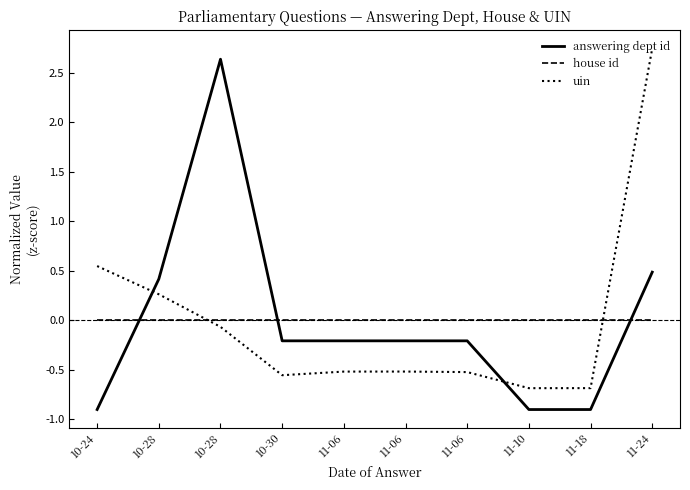

How many values in the uin series are below 0?

7